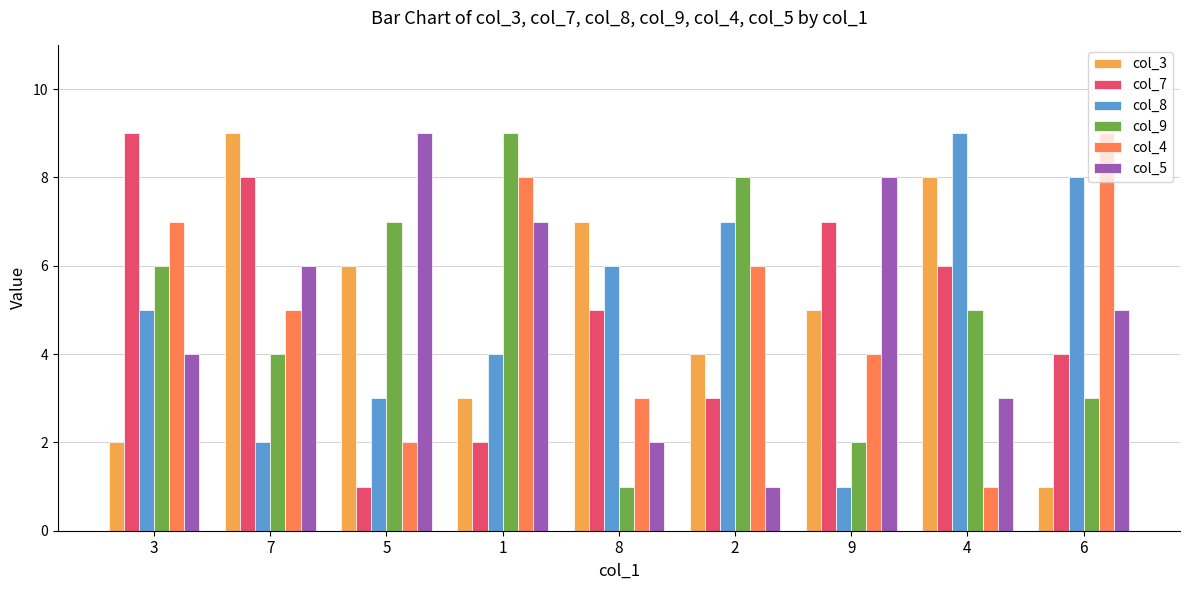

What value does the col_9 series have at 3?

6